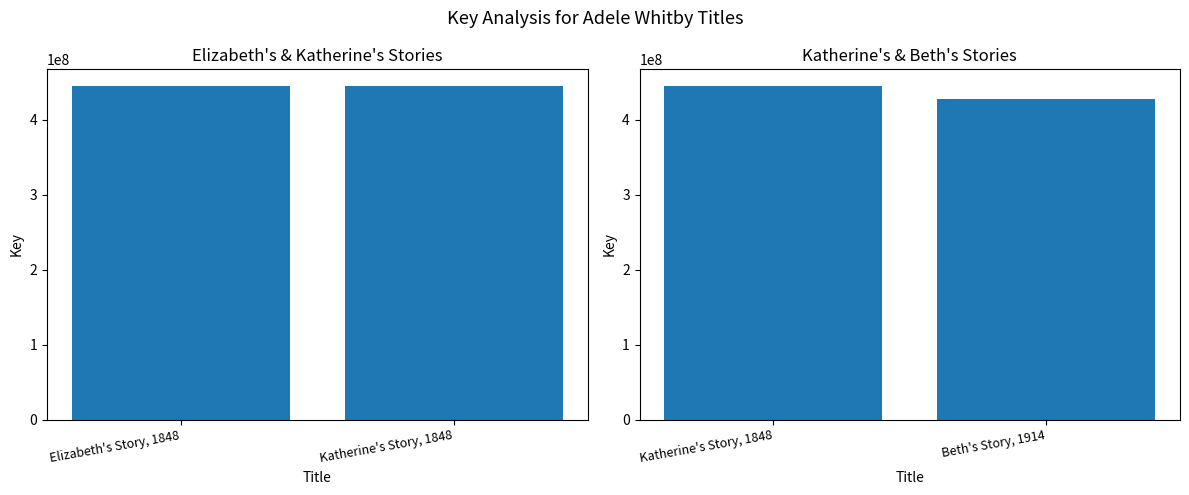

Is the value of Key (right) at Katherine's Story, 1848 greater than the value of Key (left) at Elizabeth's Story, 1848?

No